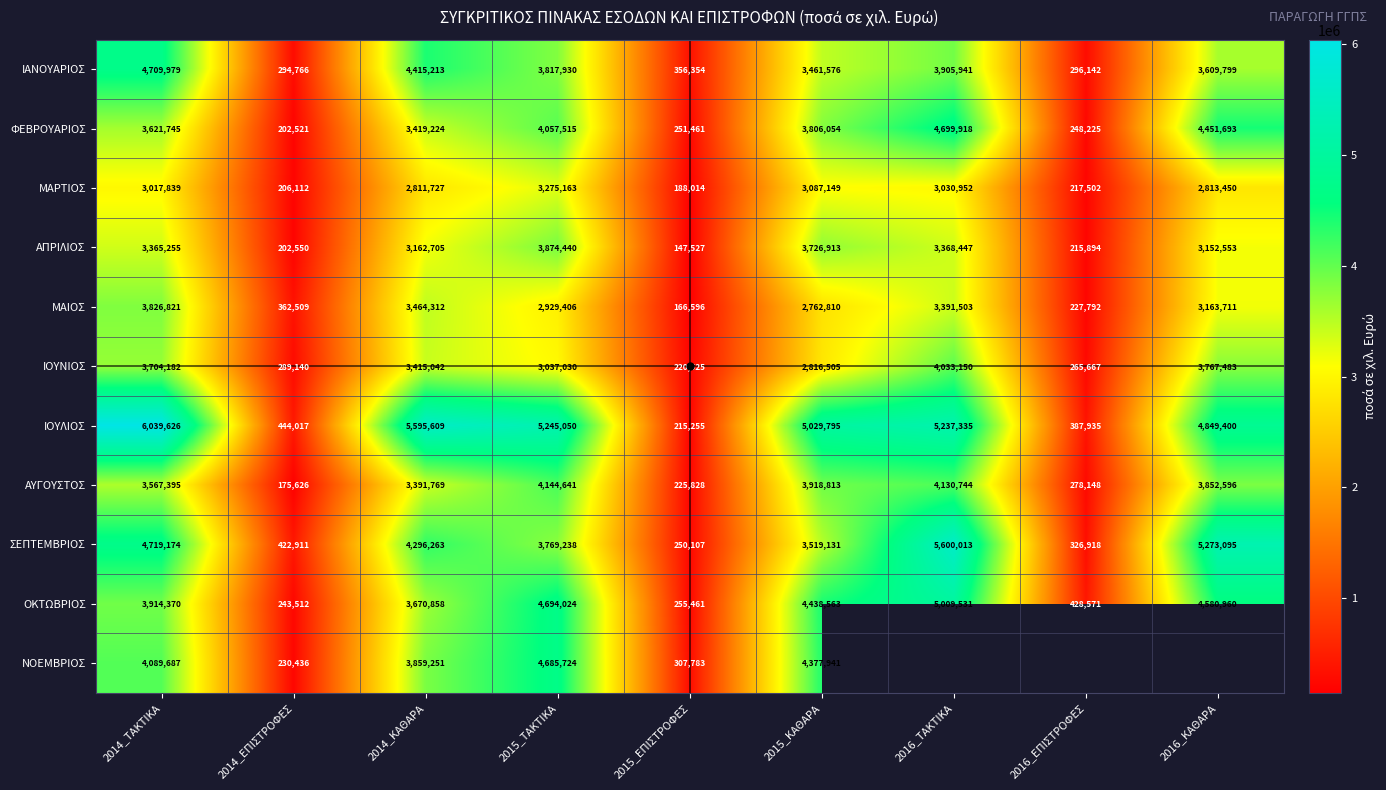

At which label is ΜΑΙΟΣ closest to 1996708?

2015_ΚΑΘΑΡΑ